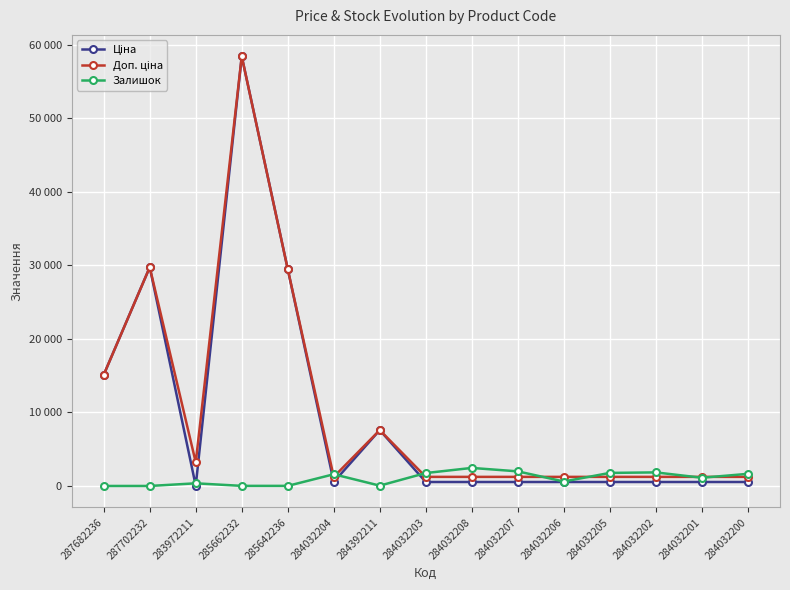

Does the chart have visible grid lines?

Yes